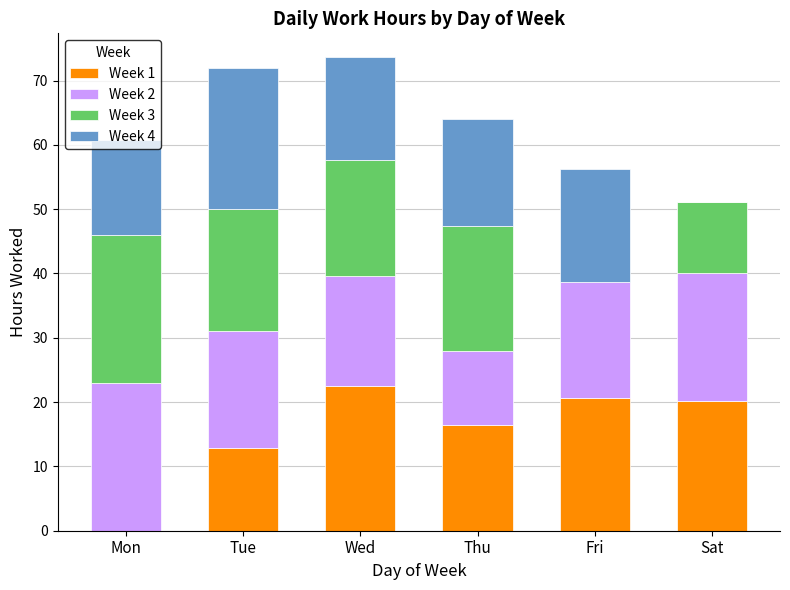

What is the total value across all series at Tue?

72.0